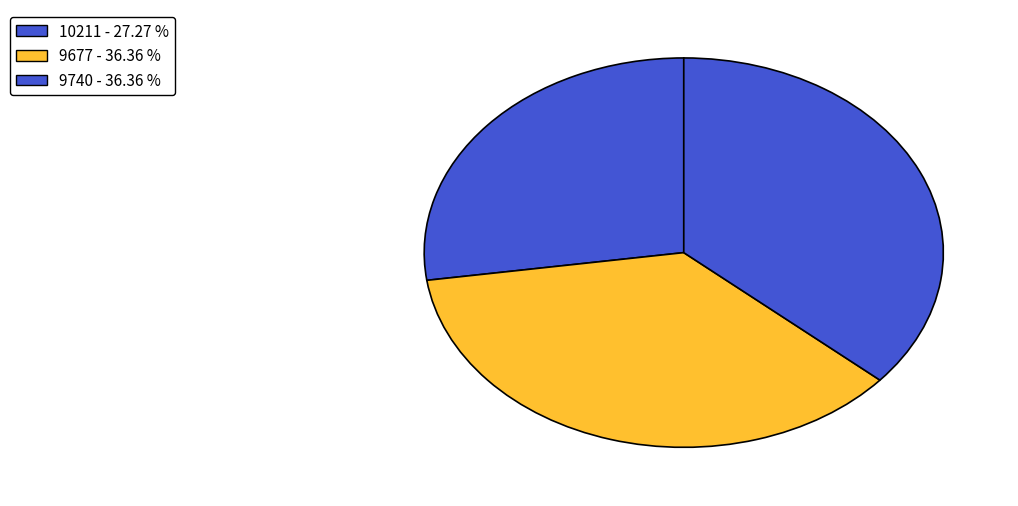

The 10211 slice represents 16% of the pie. True or false?

False